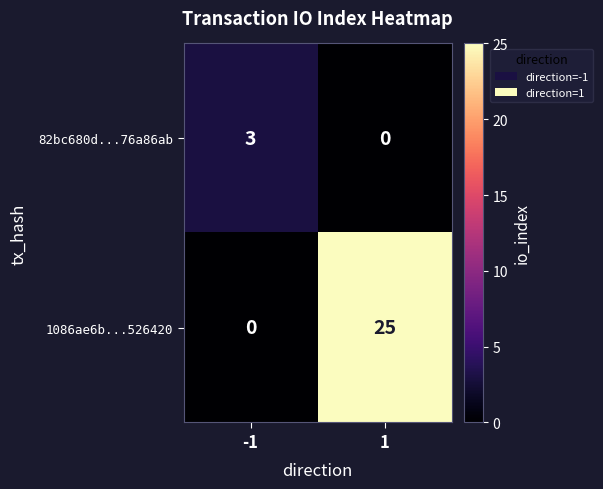

Reading left to right, list all the values displayed in this chart.

82bc680d...76a86ab: 3	0
1086ae6b...526420: 0	25